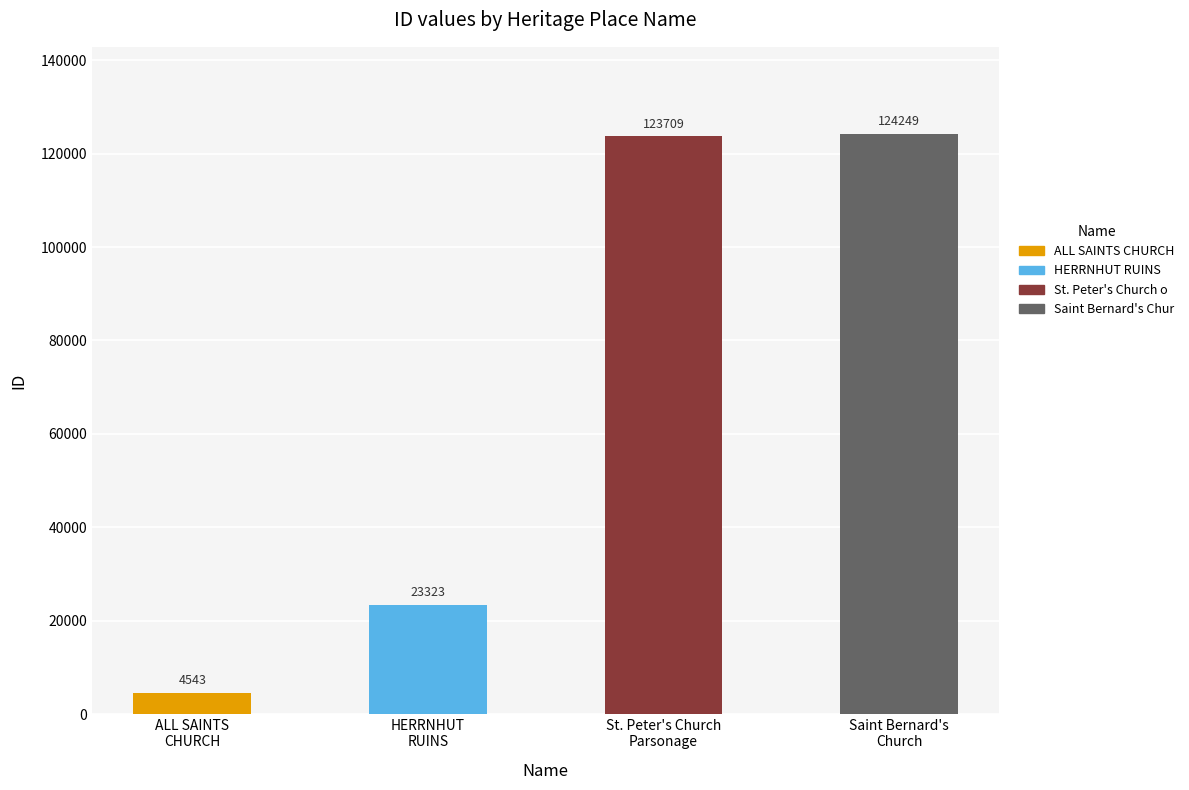

Reading left to right, transcribe all the data shown in this chart.

ALL SAINTS
CHURCH=4543	HERRNHUT
RUINS=23323	St. Peter's Church
Parsonage=123709	Saint Bernard's
Church=124249